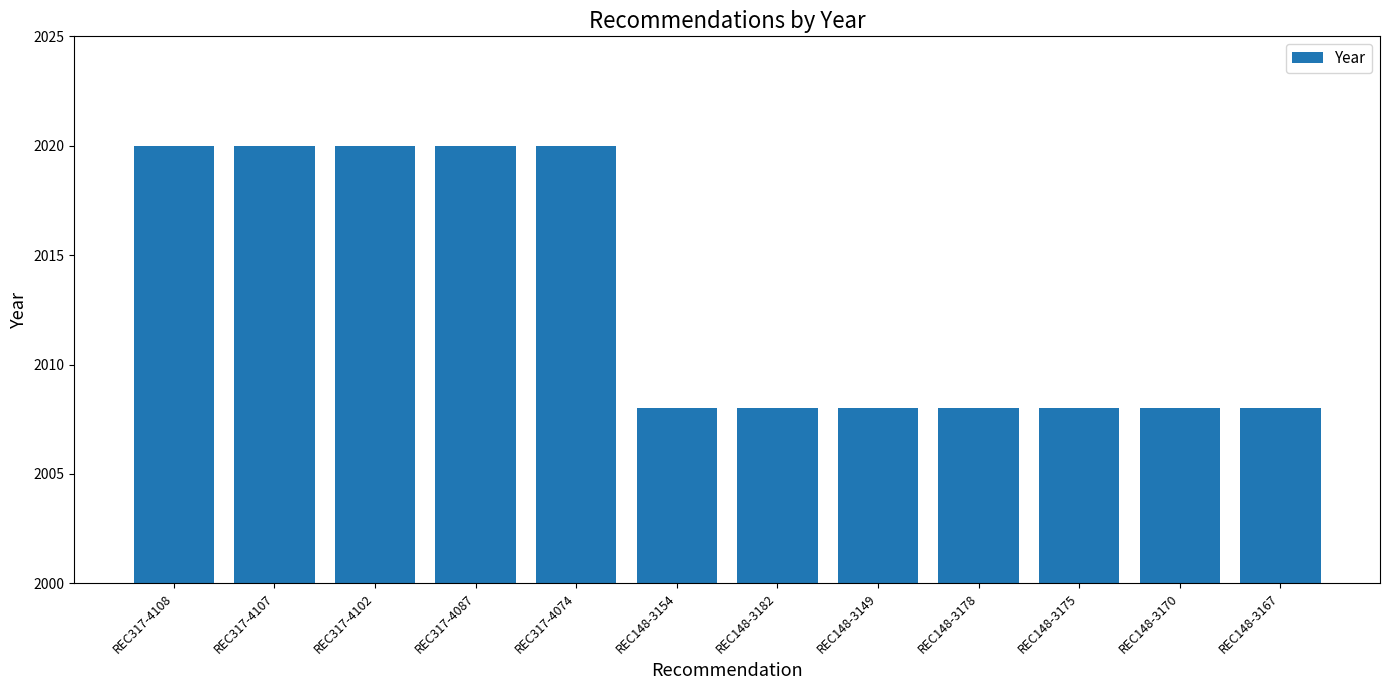

What is the change in value from REC317-4102 to REC148-3178?

-12